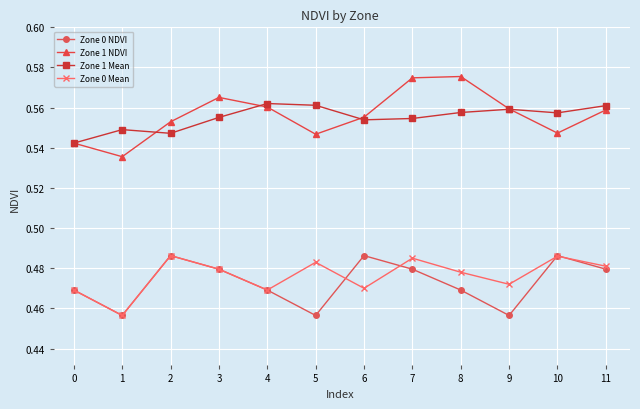

In Zone 1 Mean, how many points are higher than both neighbors (excluding endpoints)?

3